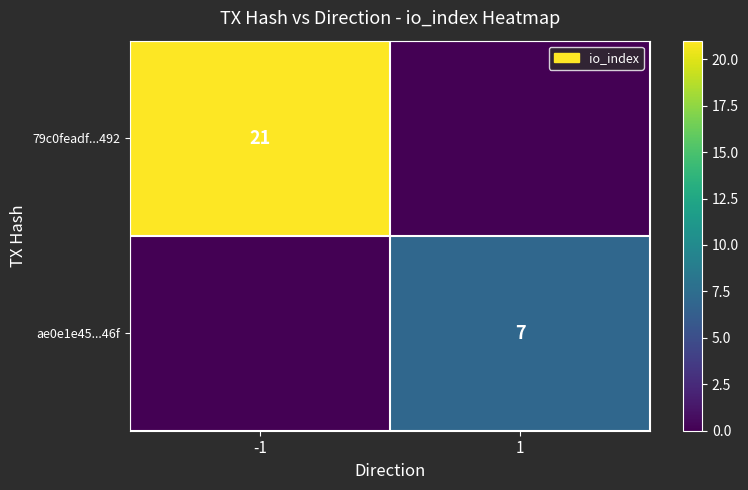

The 79c0feadf...492 series shows 21 at -1. True or false?

True